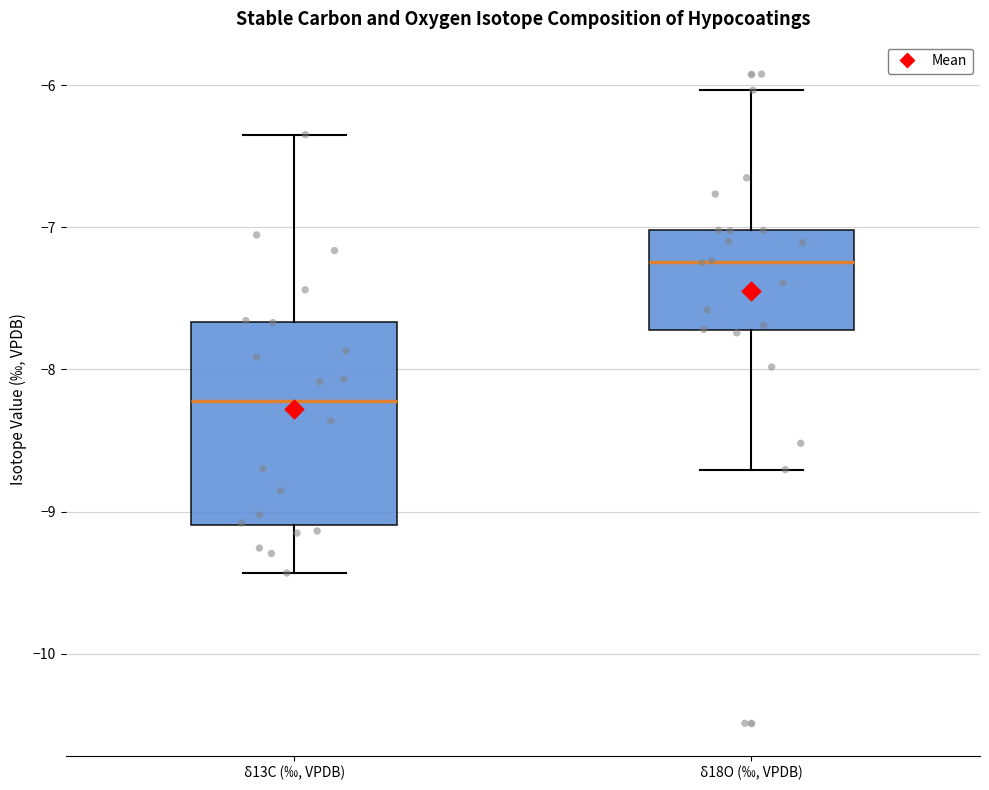

Reading left to right, transcribe this box plot: for each box, give where its median line is, the range the box spans, and where its two whiskers end, as read against the y-axis. The values are not printed on the chart, so give them approximately, as read against the axis.

δ13C (‰, VPDB): median -8.2, box -9.1 to -7.7, whiskers -9.4 to -6.3
δ18O (‰, VPDB): median -7.2, box -7.7 to -7.0, whiskers -8.7 to -6.0